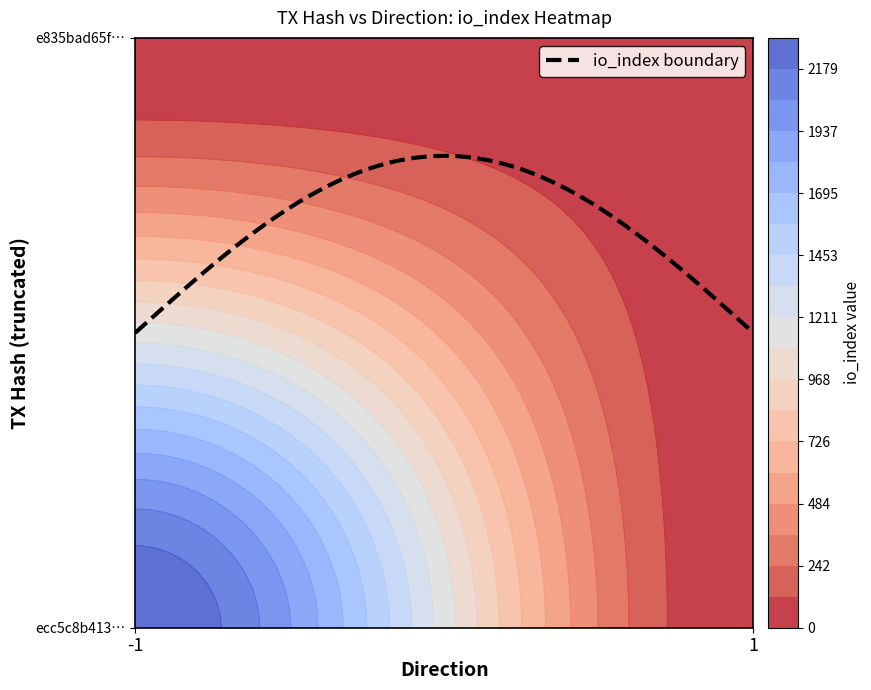

Where is ecc5c8b413e690d6faf0798e815c90fba2c448f nearest to the value 1149?

direction